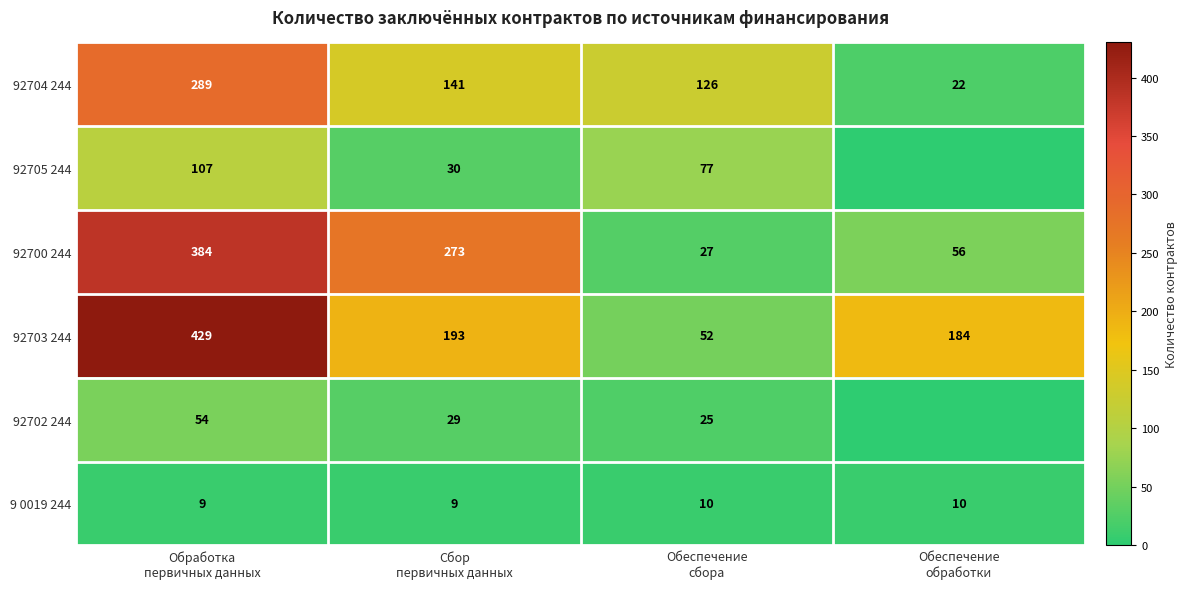

What is the difference between the maximum and minimum values in the 92703 244 series?

377